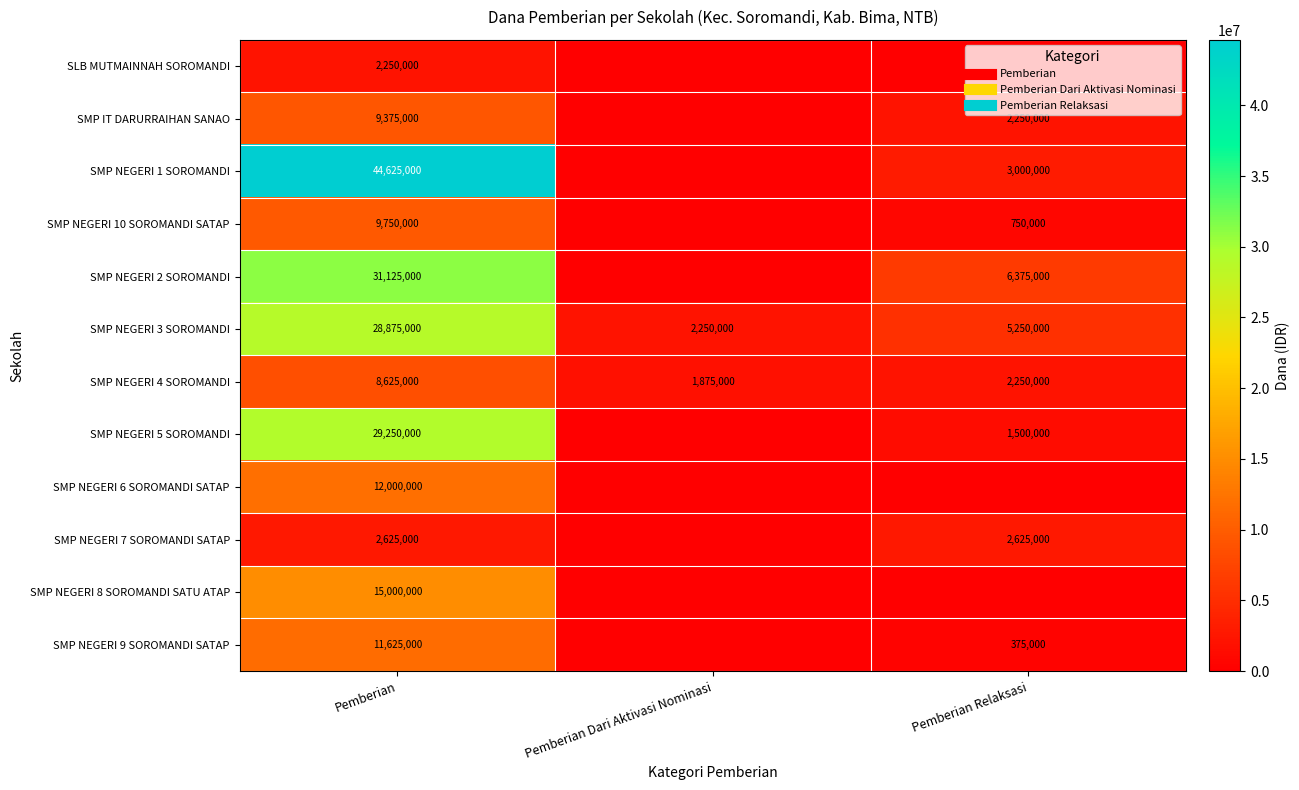

At which category is the sum across all series the highest?

Pemberian